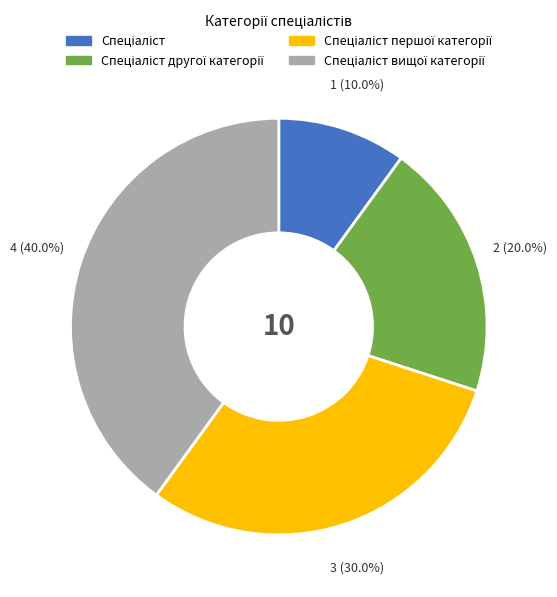

Is there a majority slice in this chart?

No